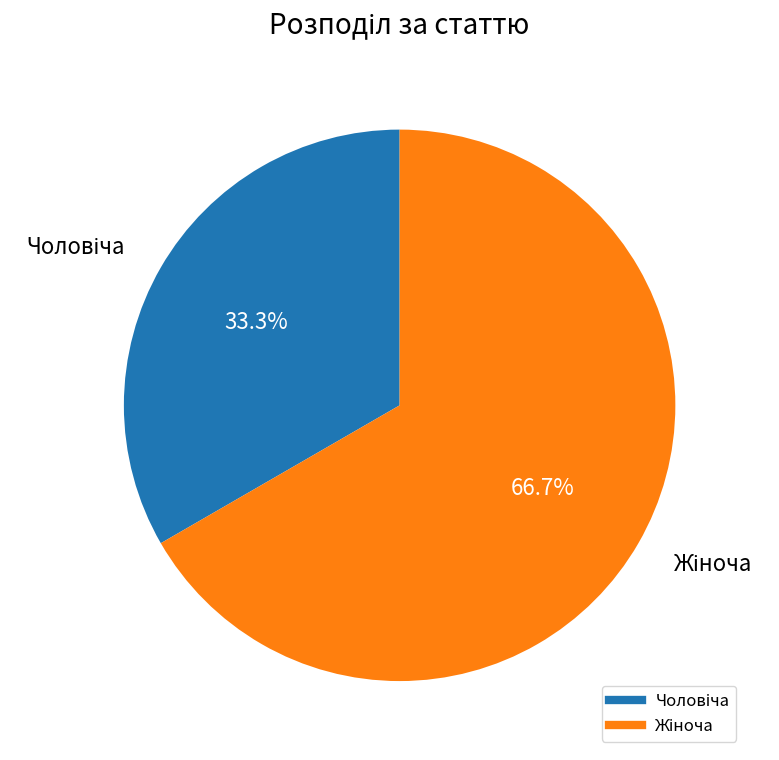

Is there any slice that represents more than half of the pie?

Yes